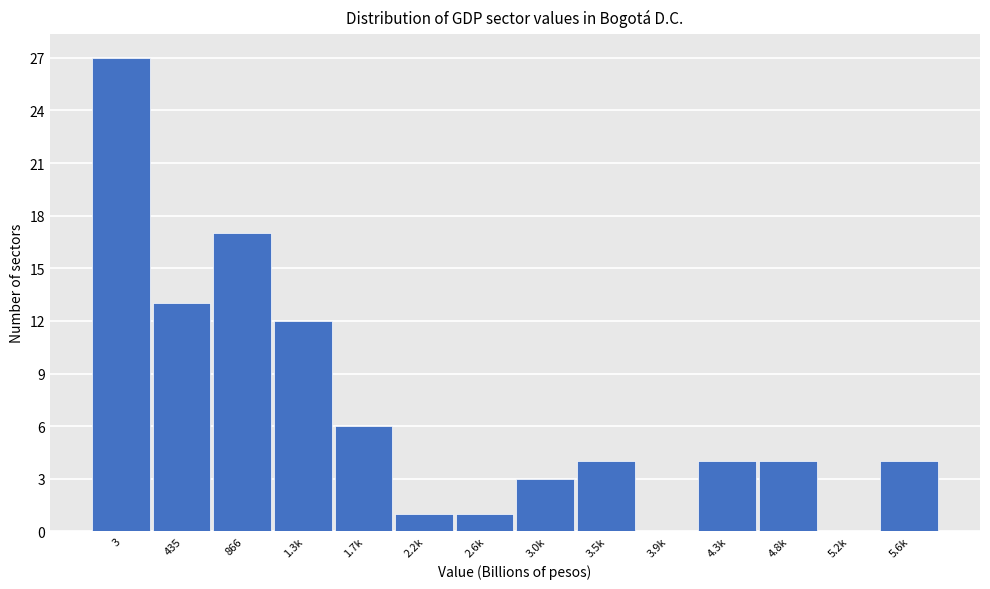

The chart shows a value of 12 at 1.3k. True or false?

True